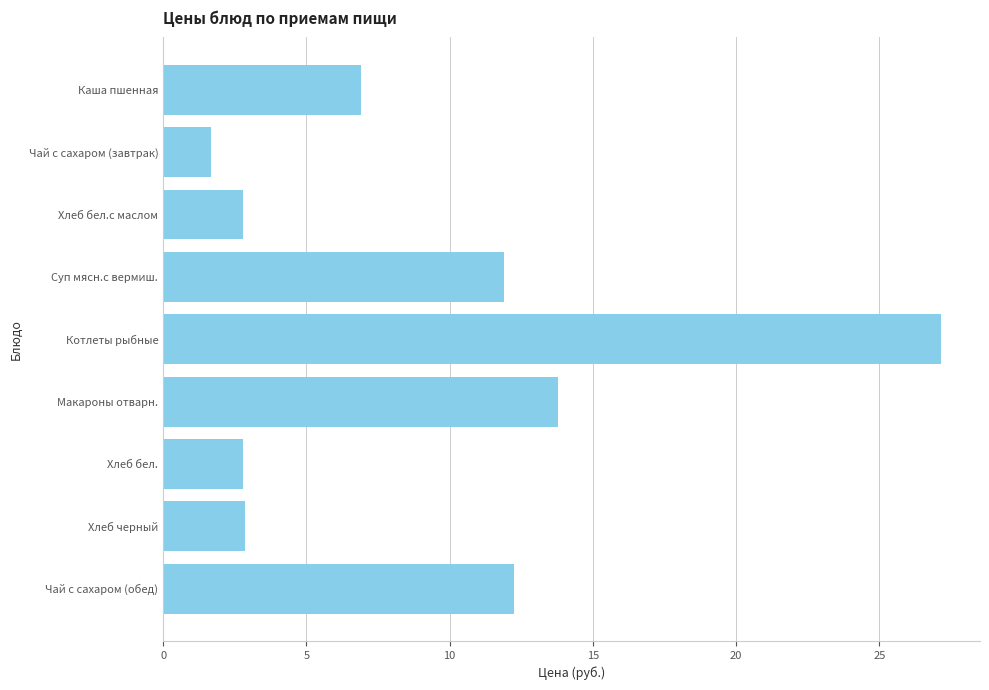

True or false: the data shows 1.1 at Хлеб бел..

False